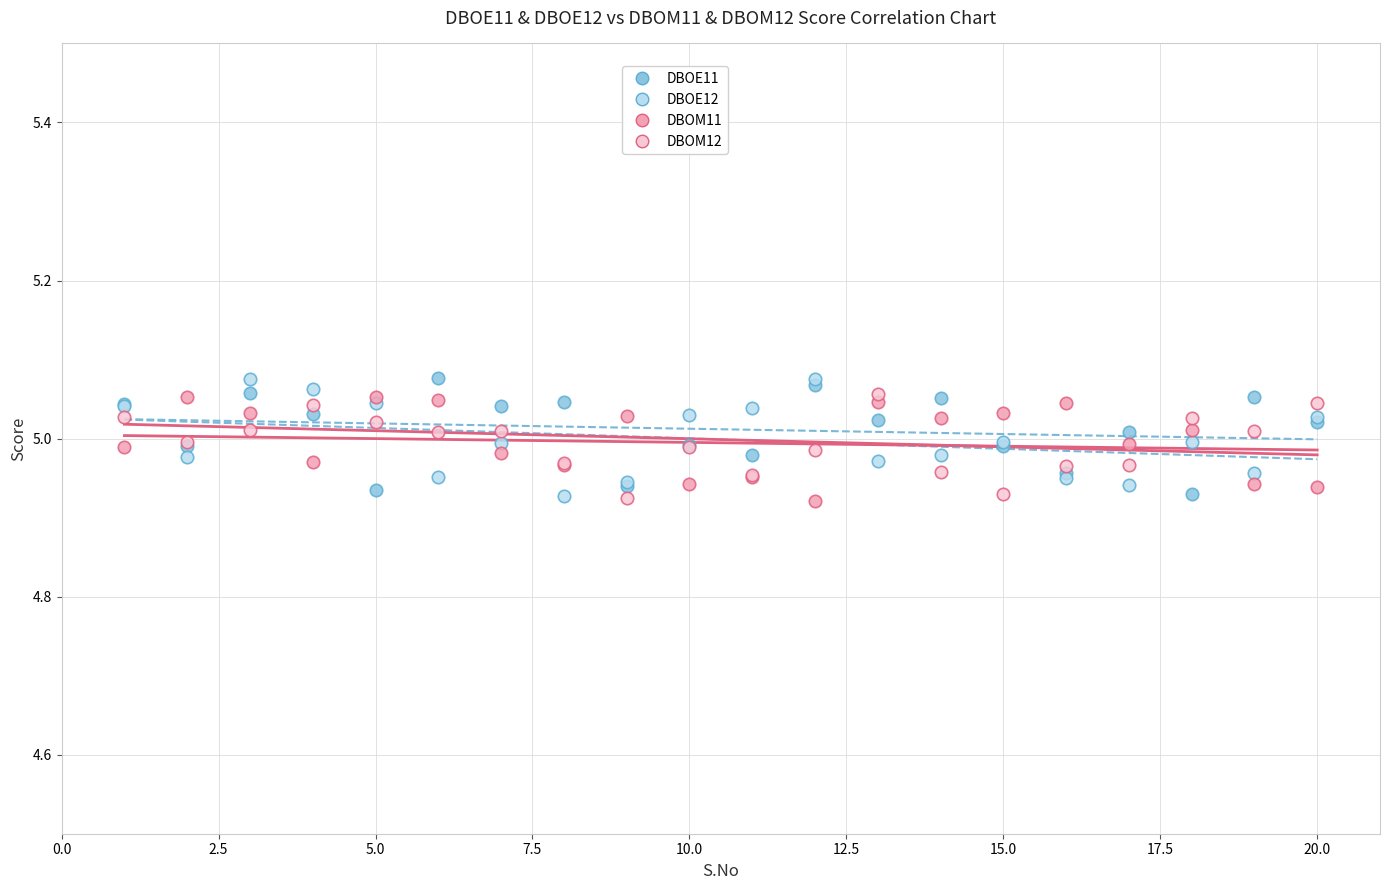

What is the X range (max minus min) for the scatter plot?

19.0